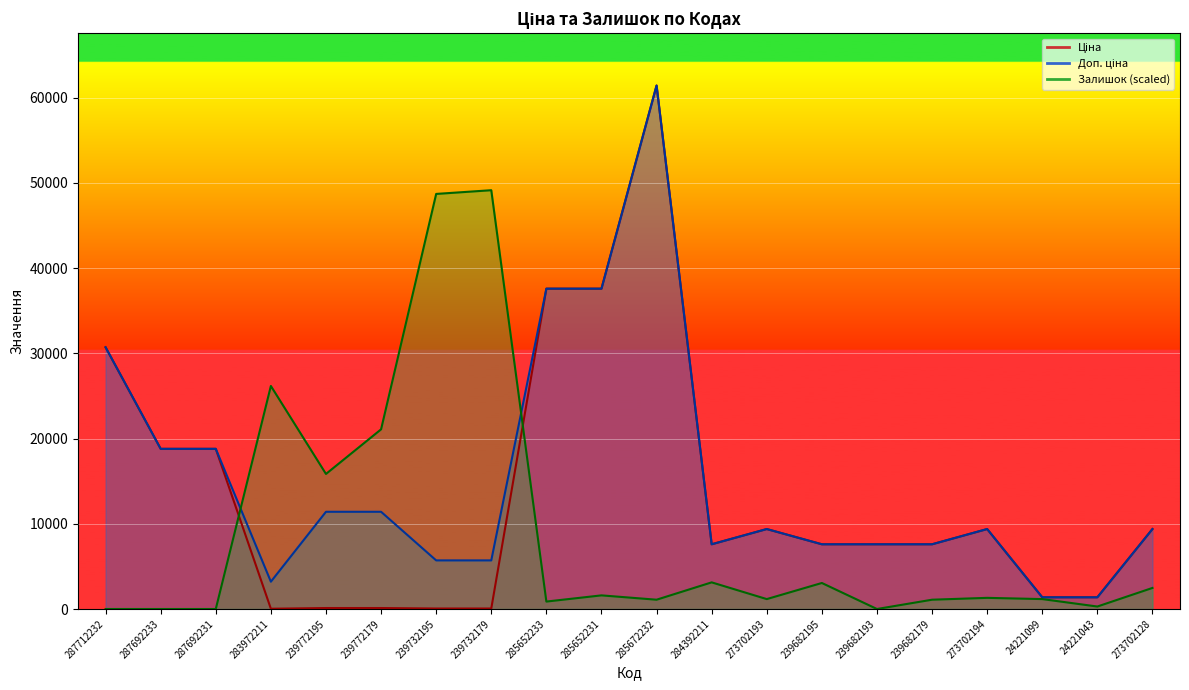

Reading right to left, list all the values displayed in this chart.

Ціна: 9384.0	1375.4	1375.4	9384.0	7596.5	7596.5	7596.5	9384.0	7596.5	61434.3	37593.6	37593.6	57.0	57.0	114.1	114.1	32.0	18796.8	18796.8	30717.1
Доп. ціна: 9384.0	1375.0	1375.0	9384.0	7596.5	7596.5	7596.5	9384.0	7596.5	61434.3	37593.6	37593.6	5705.0	5705.0	11410.0	11410.0	3205.0	18796.8	18796.8	30717.1
Залишок: 2471.9	290.8	1163.3	1308.7	1090.5	0.0	3053.5	1163.3	3126.2	1090.5	1599.5	872.4	49147.4	48711.2	21083.9	15849.3	26173.2	0.0	0.0	0.0